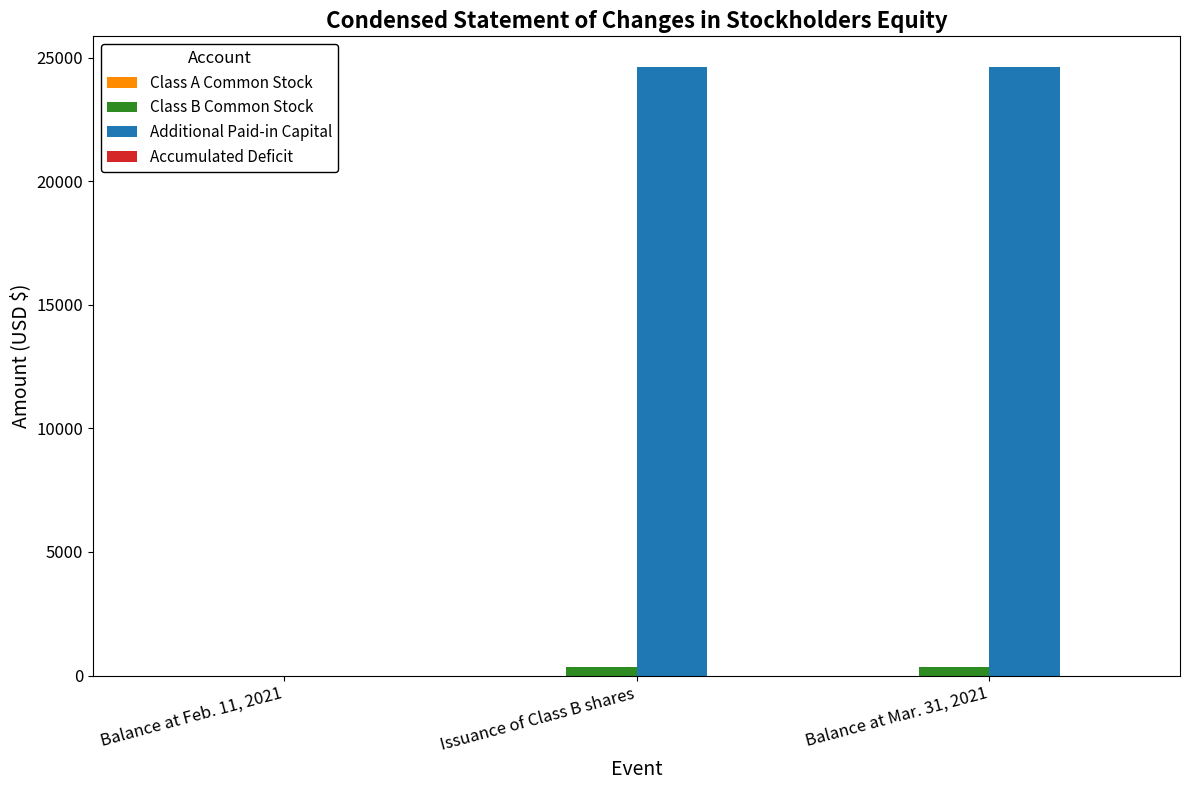

Which series changed the most between Balance at Feb. 11, 2021 and Balance at Mar. 31, 2021?

Additional Paid-in Capital